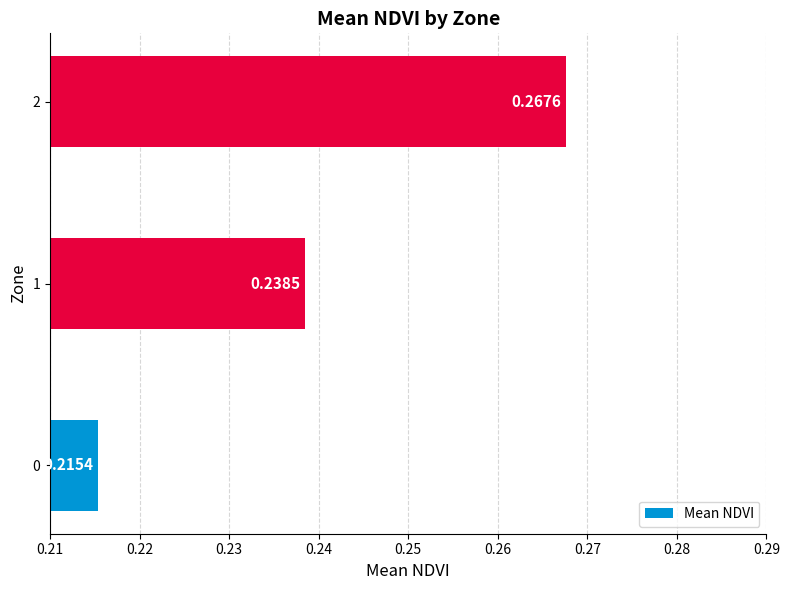

Rank the categories by value from lowest to highest.

0, 1, 2